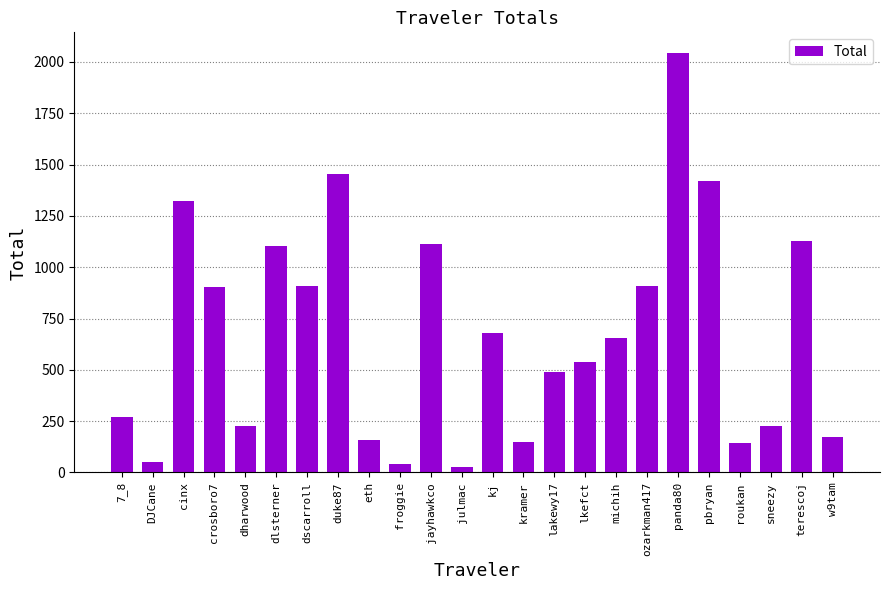

Which label corresponds to the largest value in the chart?

panda80